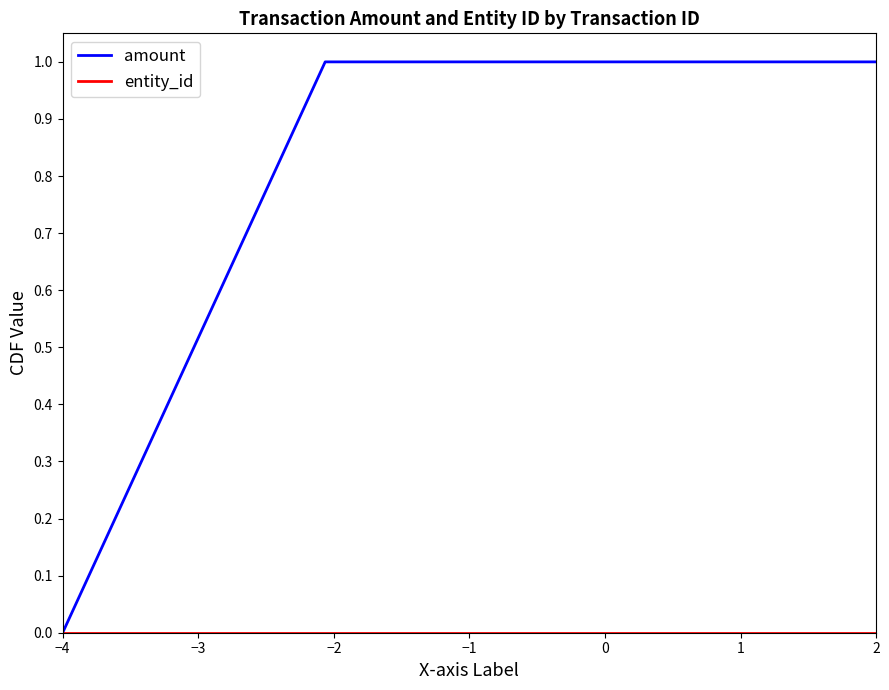

Which series has the largest range (max minus min)?

amount